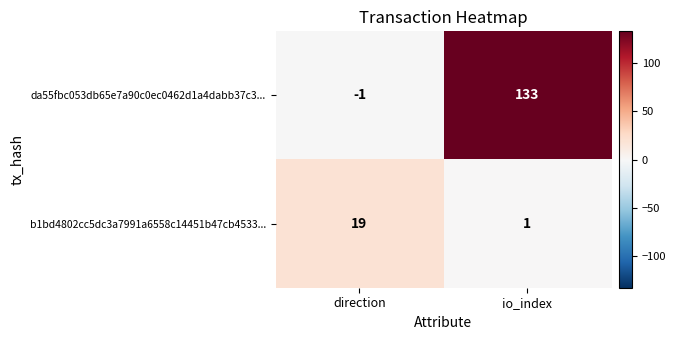

Which series has the largest total across all categories?

da55fbc053db65e7a90c0ec0462d1a4dabb37c3...